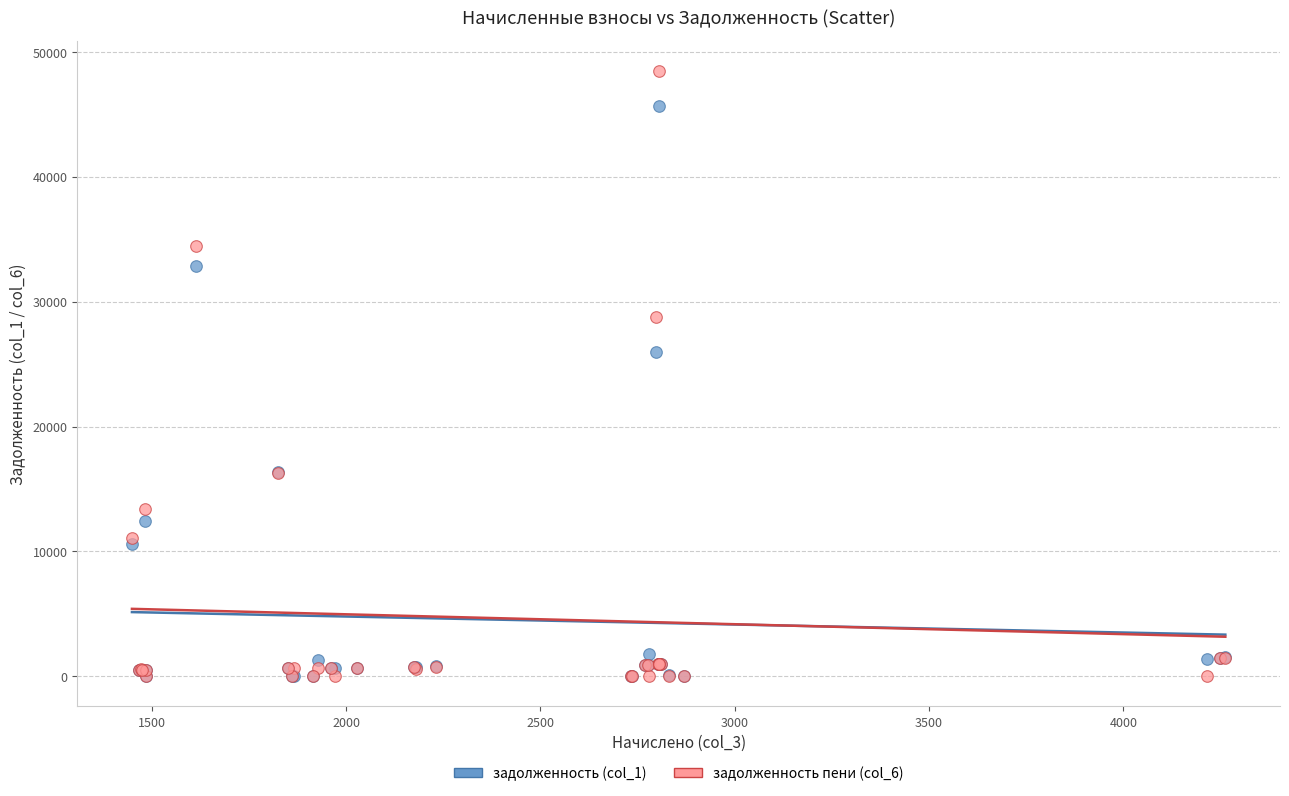

Across all series, what Y value is closest to 24252?

25974.9